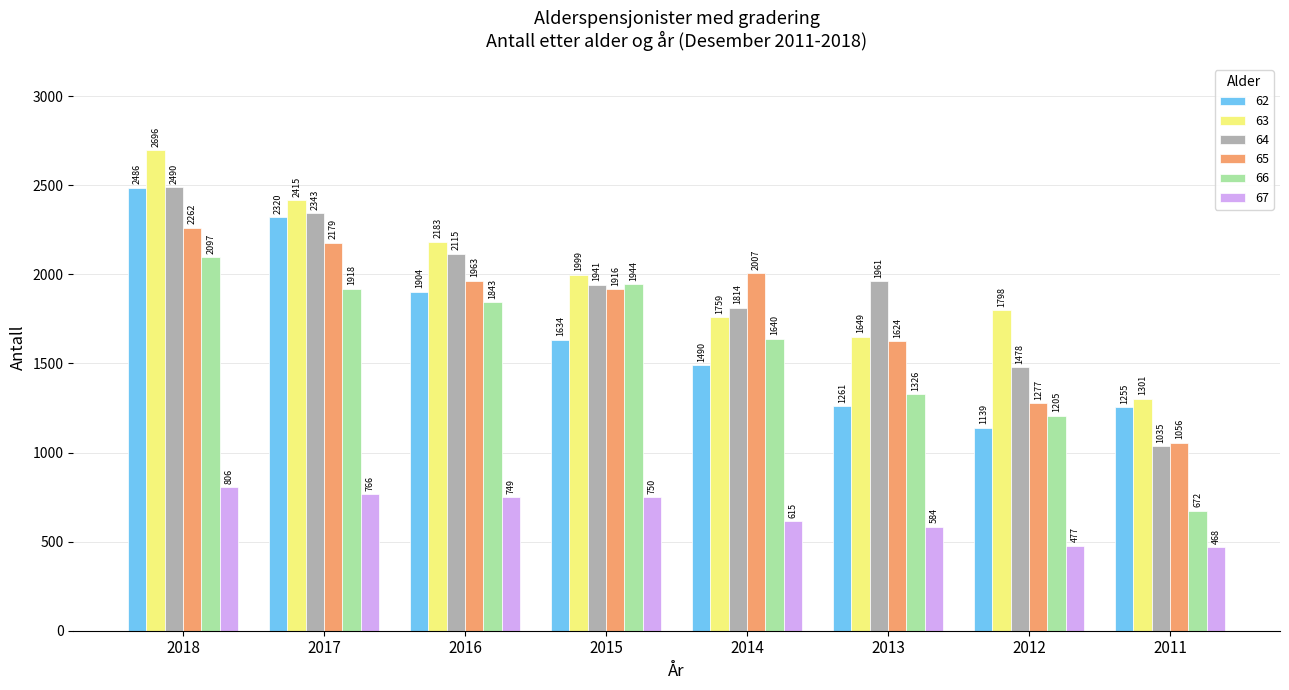

The 65 series shows 1624 at 2013. True or false?

True